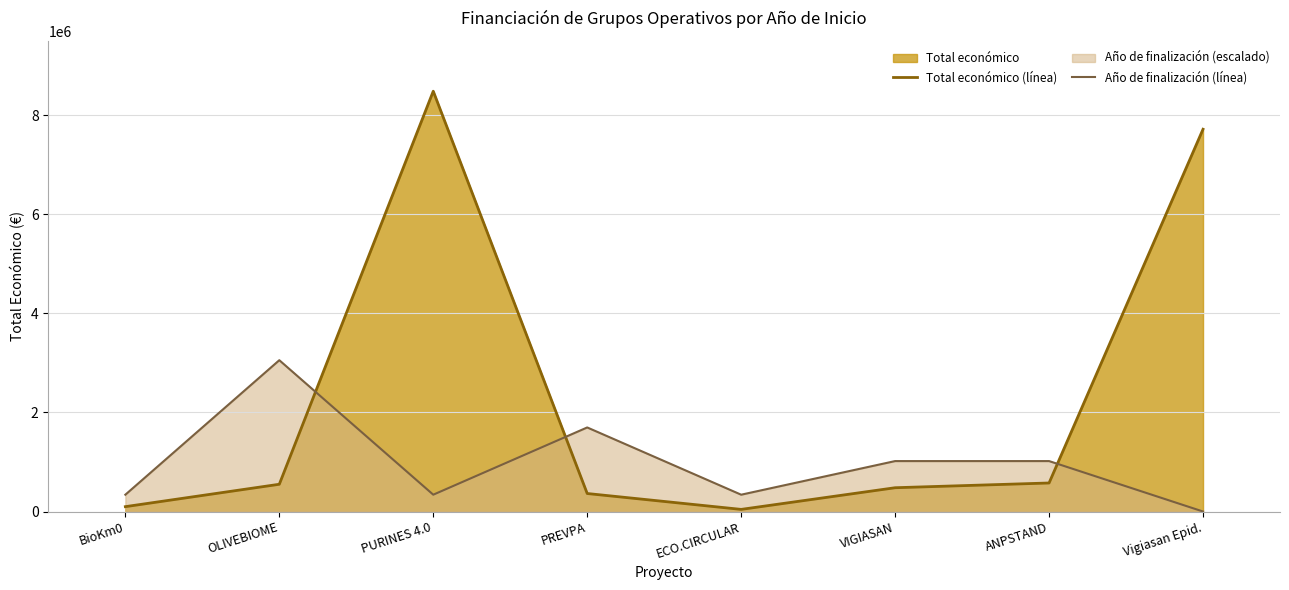

True or false: Año de finalización (línea) and Total económico (línea) cross at least once.

True